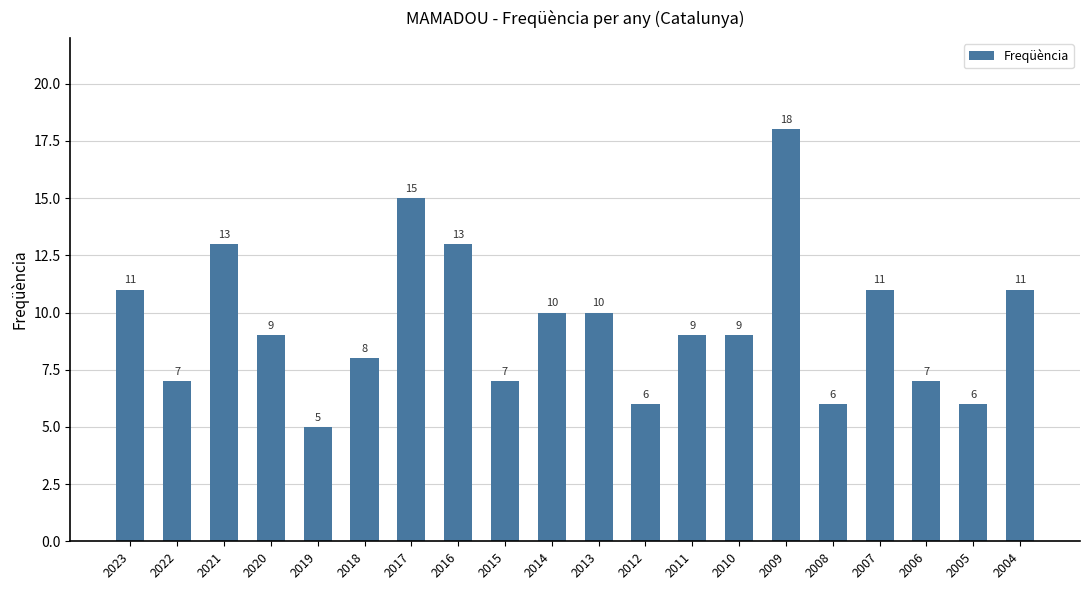

Where does the data first go above 9?

2023